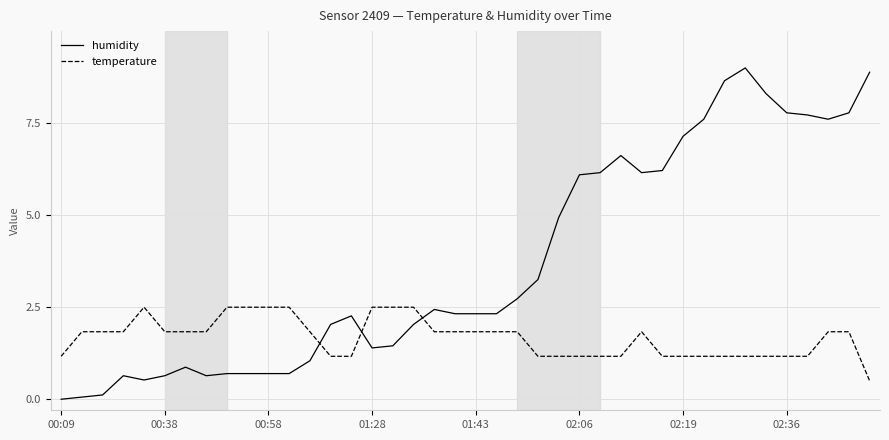

Which series has the widest spread of values?

humidity